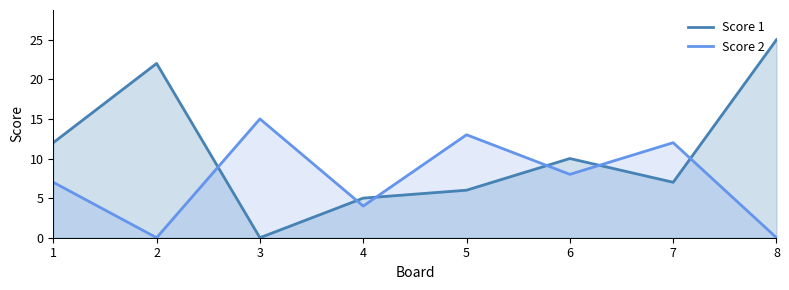

What are all the series names shown in the legend?

Score 1, Score 2